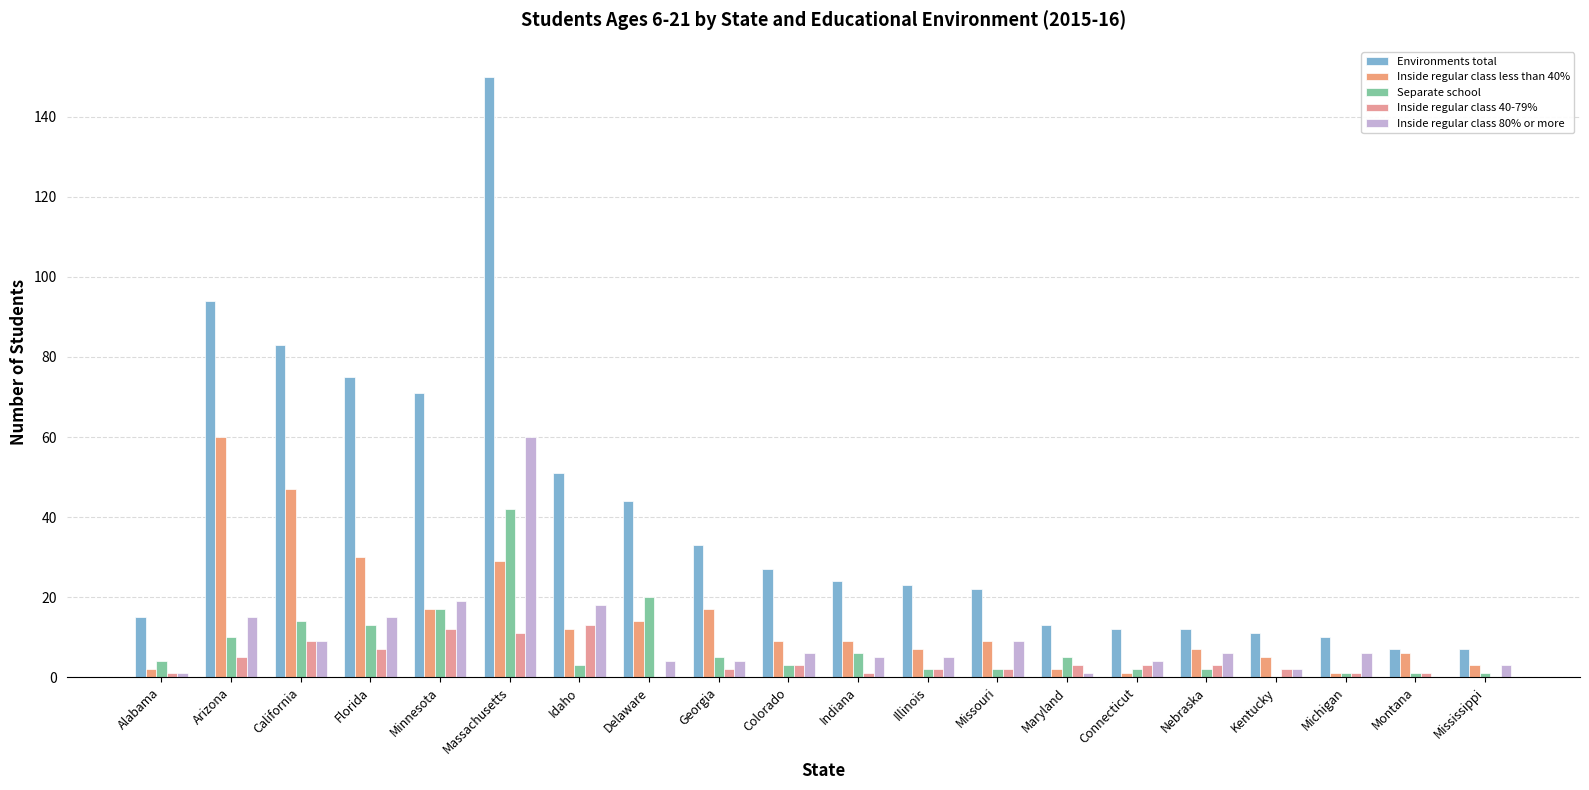

Count the number of categories in the chart.

20